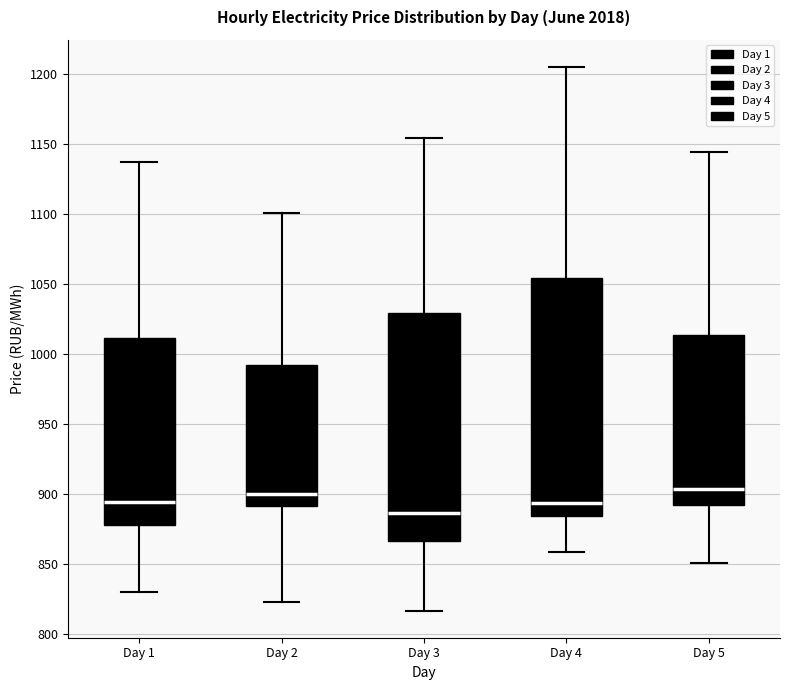

Reading left to right, read every box against the y-axis: the position of its median line, the range the box covers, and the ends of its whiskers. The values are not printed on the chart, so give them approximately, as read against the axis.

Day 1: median 895, box 880 to 1010, whiskers 830 to 1135
Day 2: median 900, box 890 to 990, whiskers 825 to 1100
Day 3: median 885, box 865 to 1030, whiskers 815 to 1155
Day 4: median 895, box 885 to 1055, whiskers 860 to 1205
Day 5: median 905, box 890 to 1015, whiskers 850 to 1145